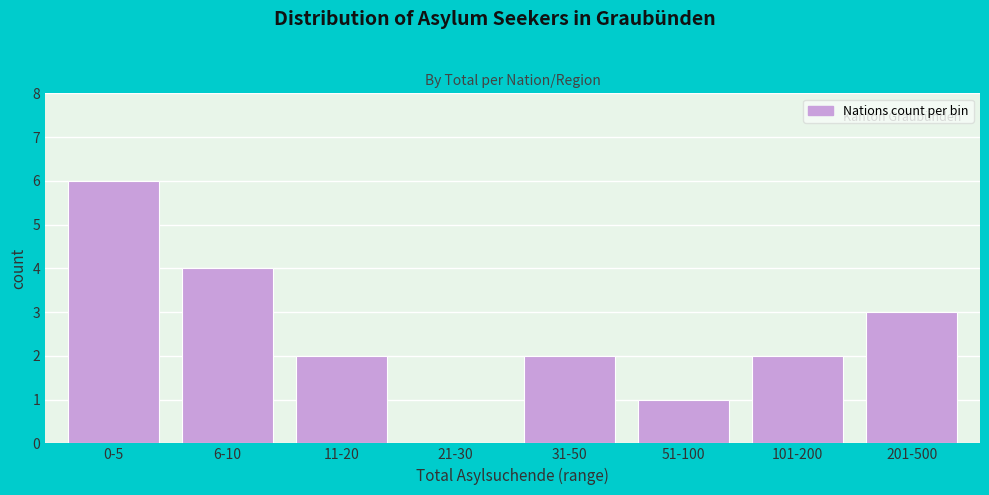

Reading right to left, extract all data points from this chart.

201-500=3	101-200=2	51-100=1	31-50=2	21-30=0	11-20=2	6-10=4	0-5=6